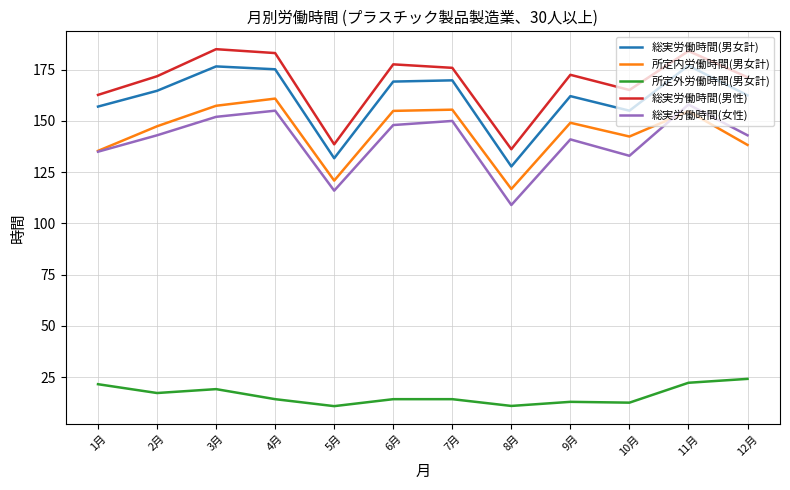

What position from the right is 5月?

8